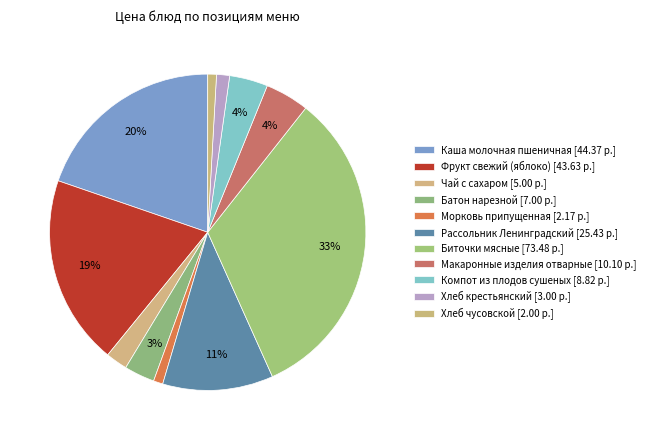

Count the number of slices in the pie.

11